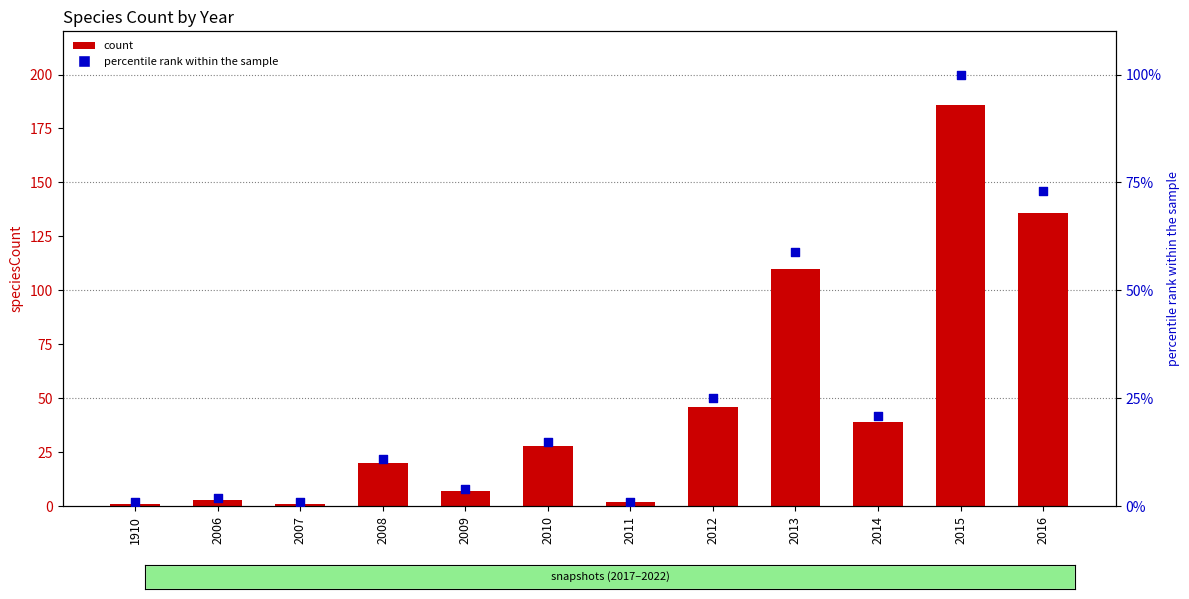

What is the total value across all series at 2011?

3